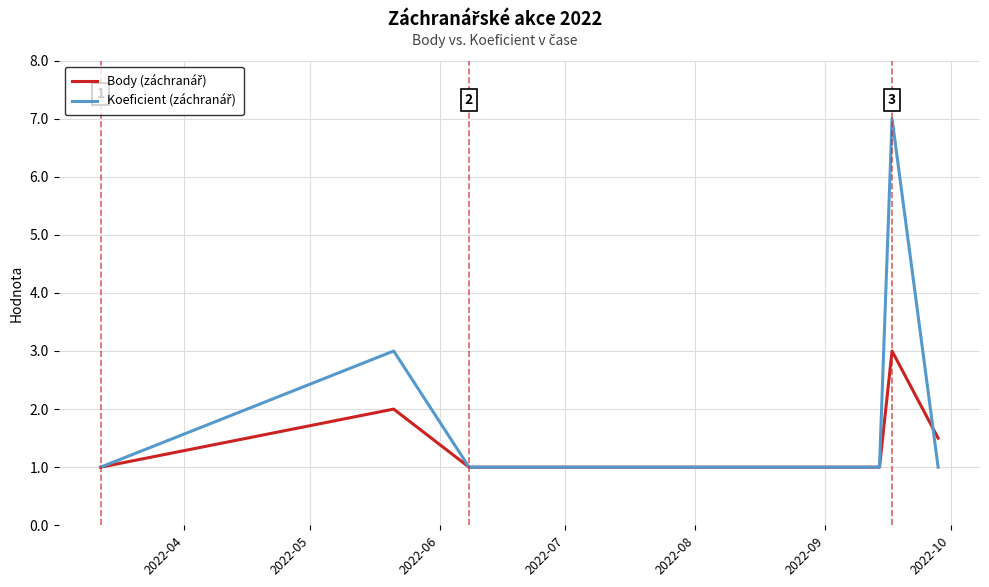

What is the greatest value displayed?

7.0